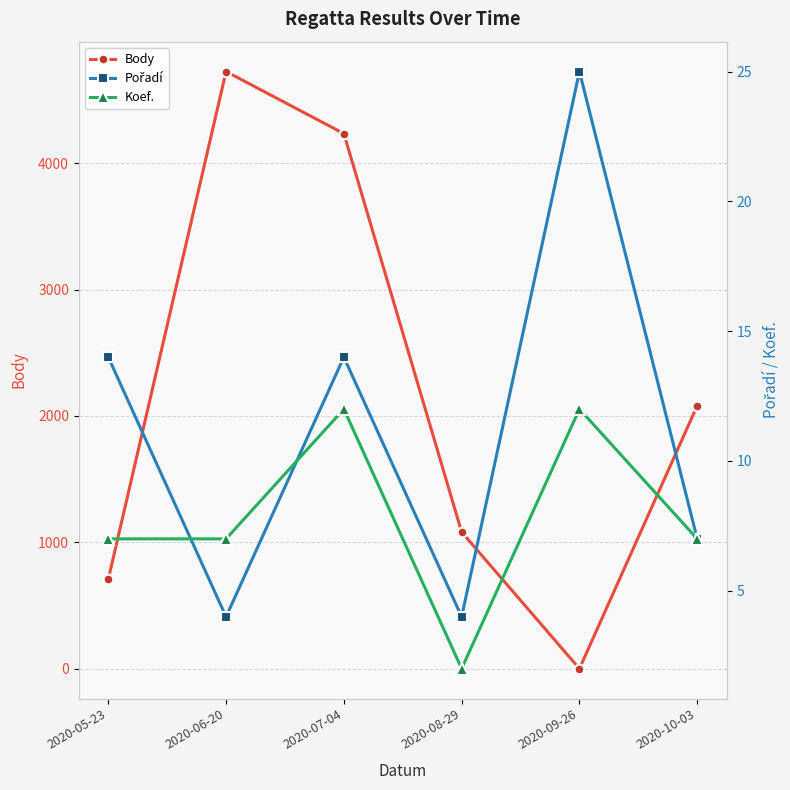

Which label corresponds to the largest value in the chart?

2020-06-20